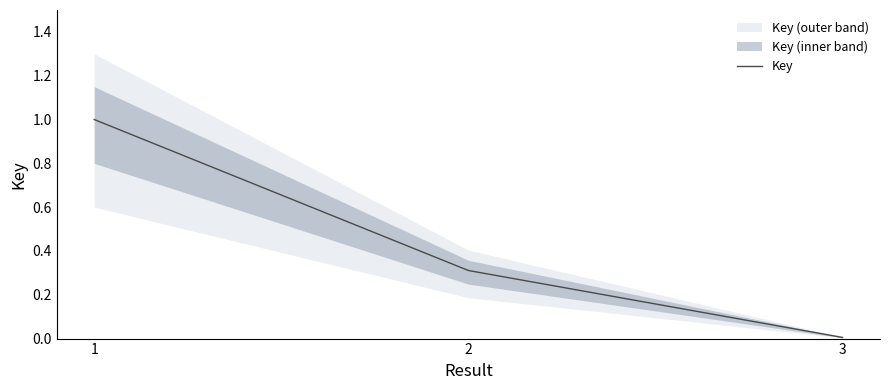

True or false: the data shows 0.1 at 2.

False